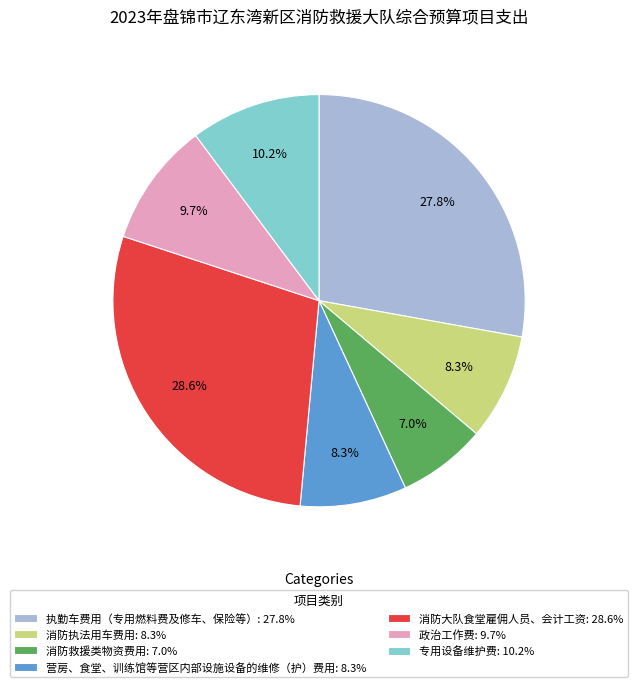

To the nearest percent, what is the difference between the 消防执法用车费用 and 消防大队食堂雇佣人员、会计工资 slice percentages?

20%